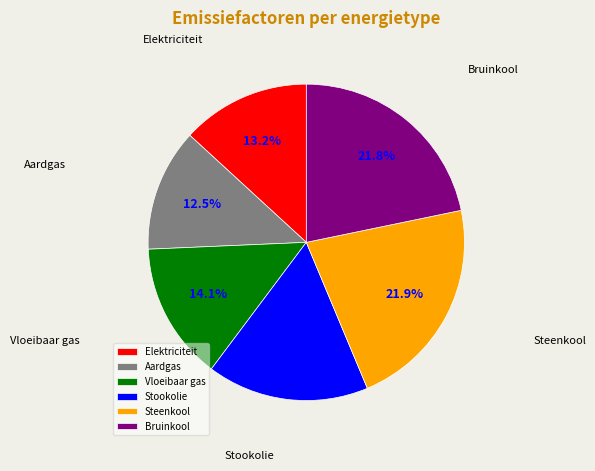

To the nearest percent, what is the difference between the largest and smallest slice percentages?

9%